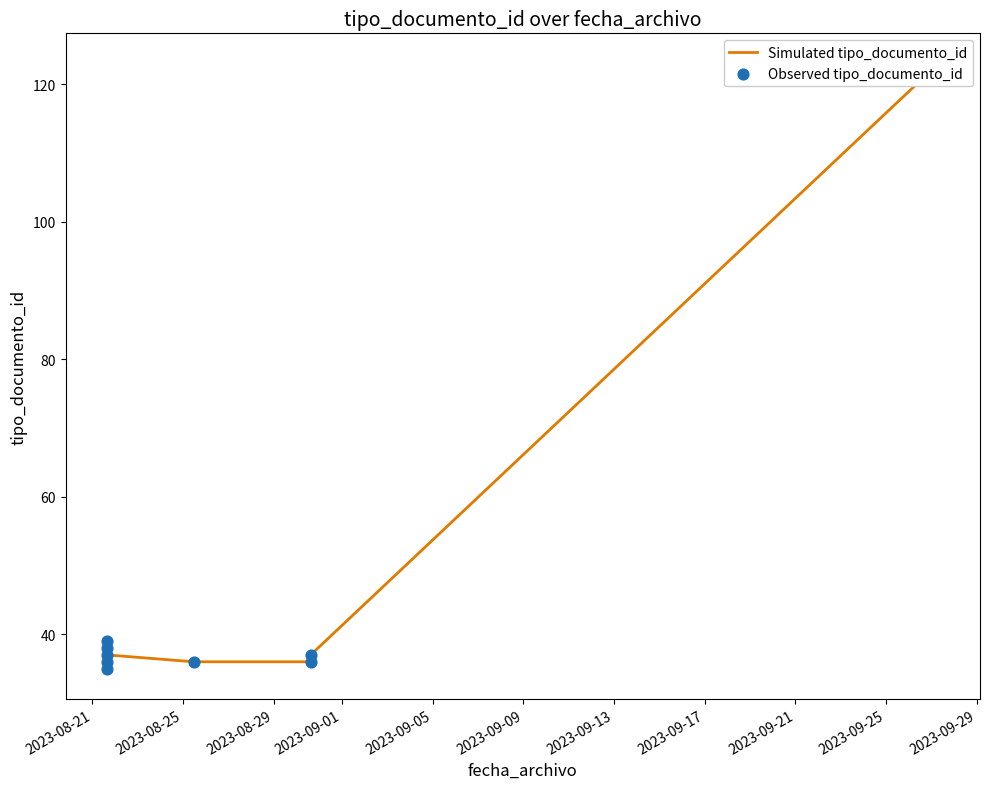

Which has a higher value, 2023-09-27 07:28:43 or 2023-08-21 15:27:37?

2023-09-27 07:28:43